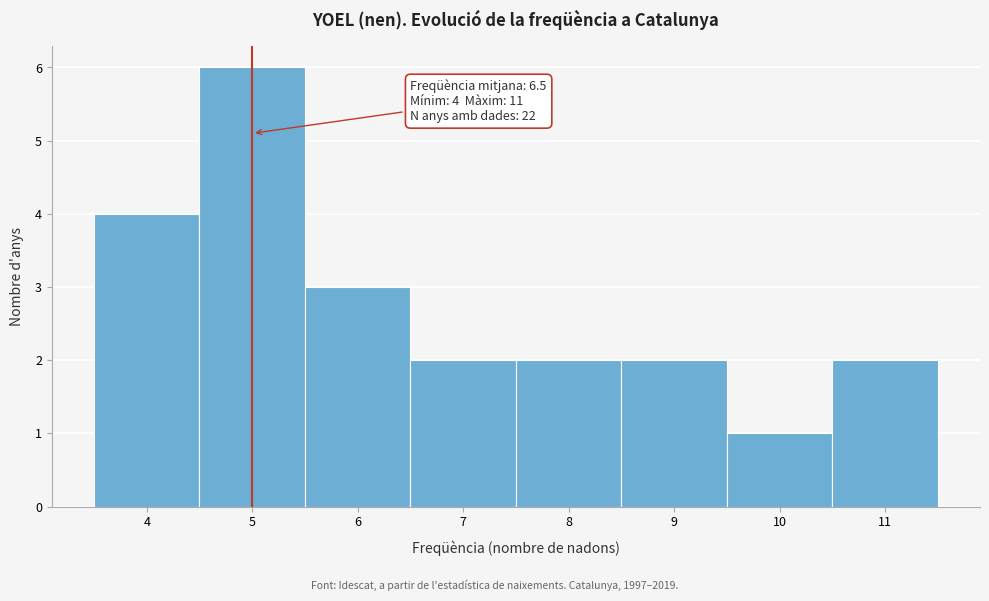

Which range on the x-axis has the tallest bar?

4.5 to 5.5